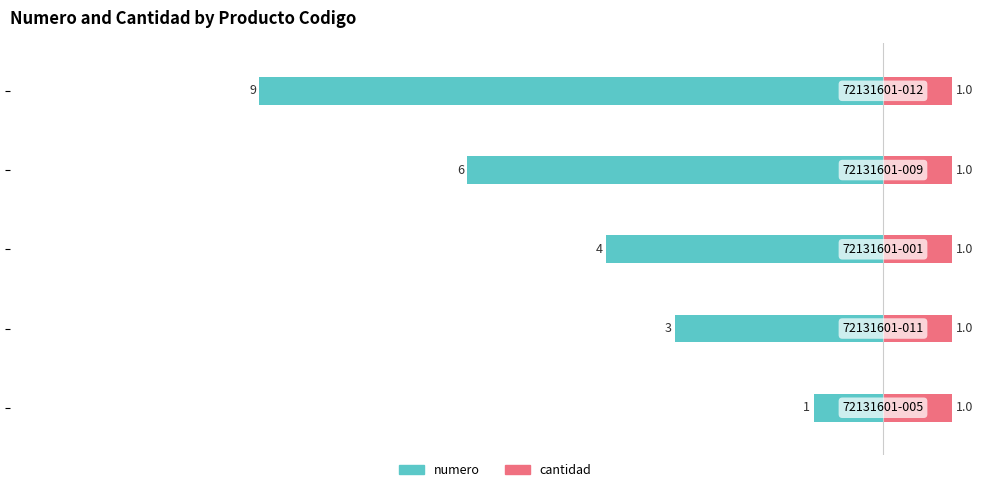

Where is numero nearest to the value -5?

2